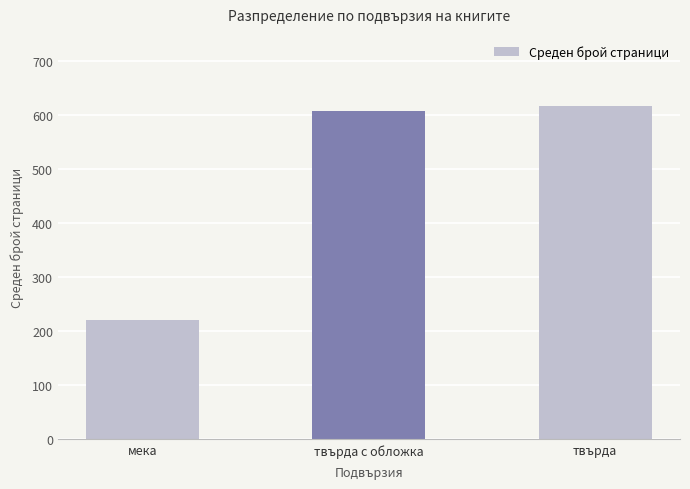

Which has a higher value, твърда с обложка or твърда?

твърда